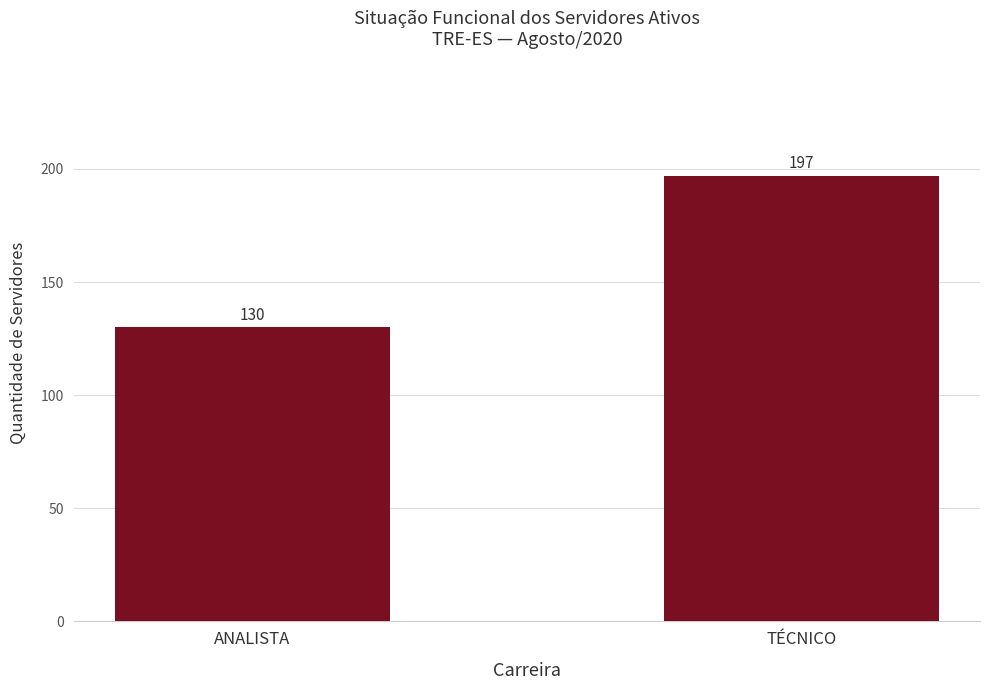

What position from the right is ANALISTA?

2